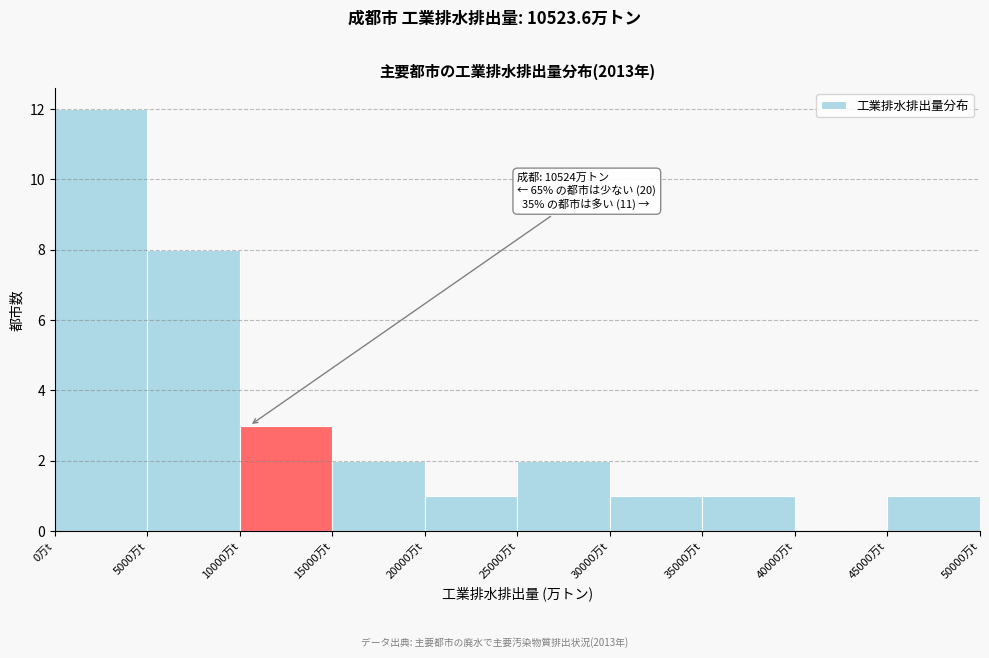

Which range on the x-axis has the tallest bar?

0 to 5000